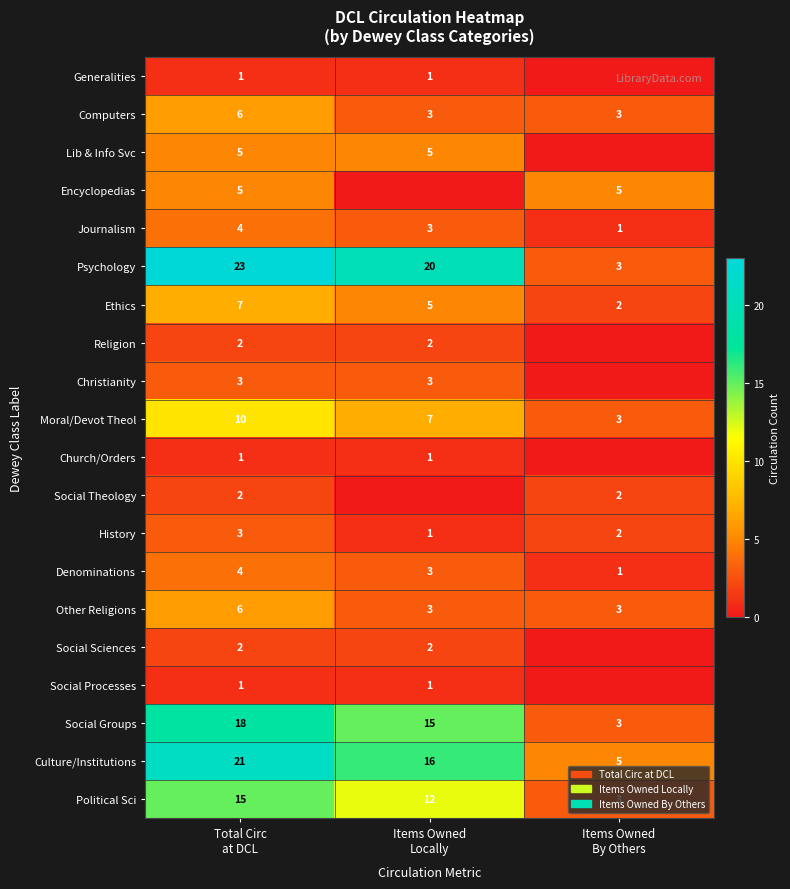

What is the difference between the maximum and minimum values in the Moral/Devot Theol series?

7